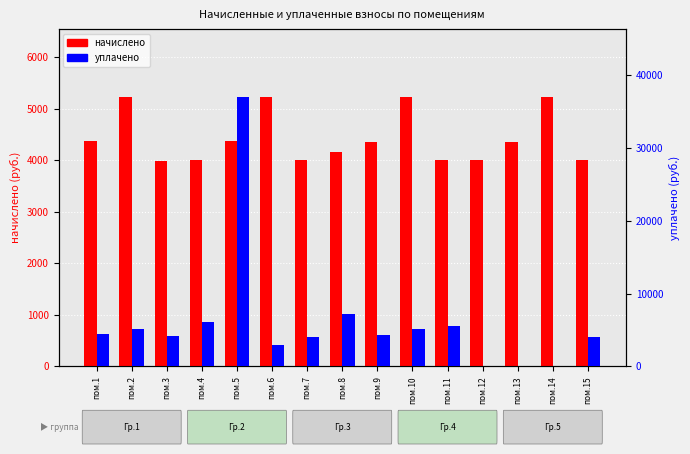

List the series in order of their peak value, lowest first.

начислено, уплачено